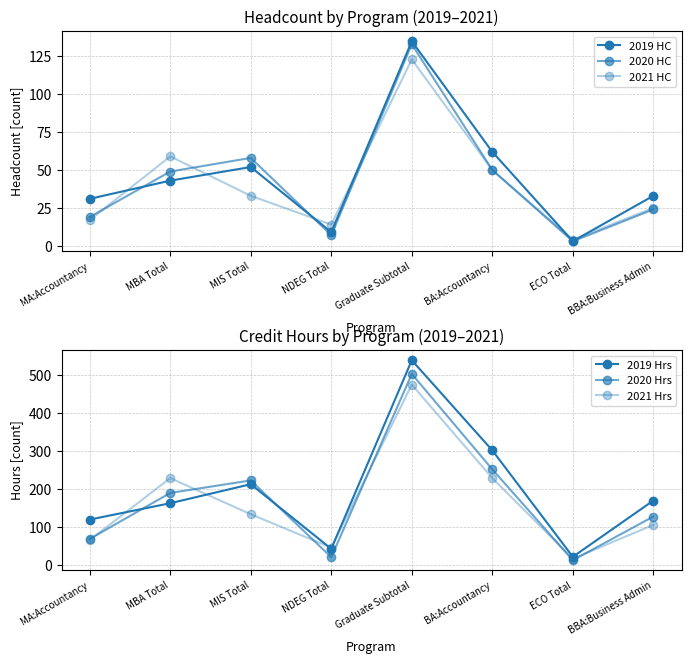

List the labels in order of 2019 Hrs value, smallest first.

ECO Total, NDEG Total, MA:Accountancy, MBA Total, BBA:Business Admin, MIS Total, BA:Accountancy, Graduate Subtotal